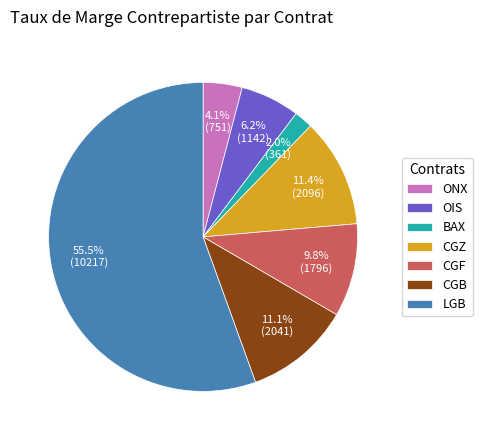

Combined, what portion of the pie is CGB and OIS?

17.3%